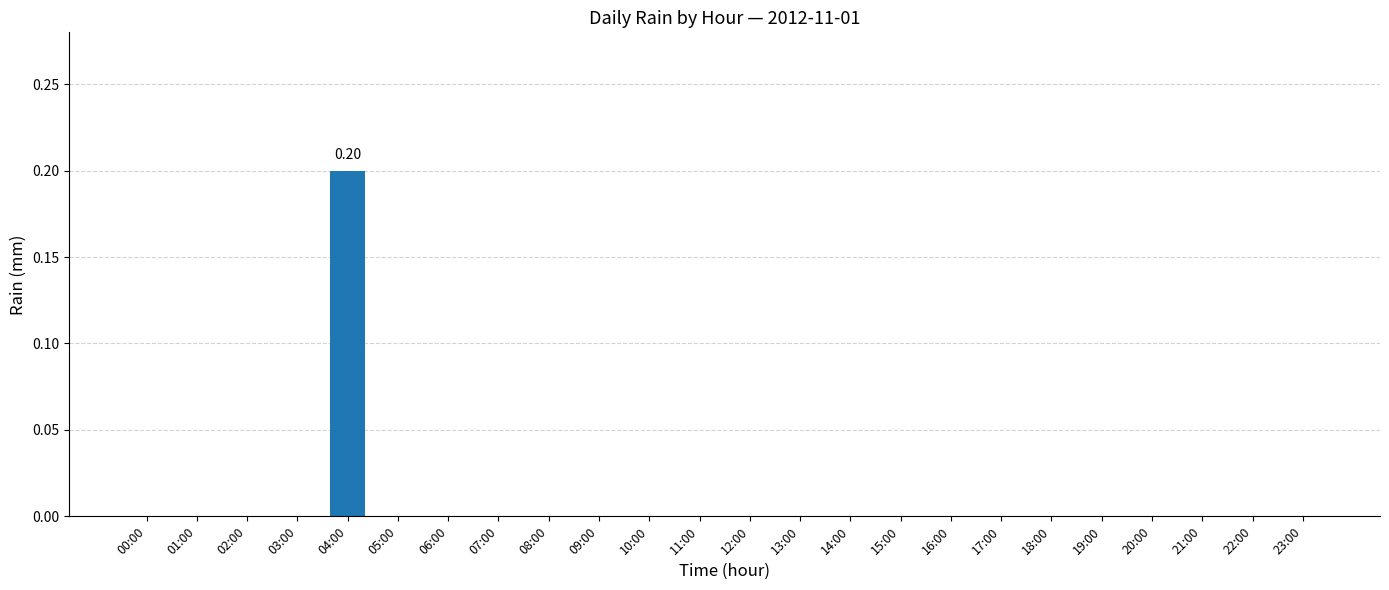

Rank the categories by value from highest to lowest.

04:00, 00:00, 01:00, 02:00, 03:00, 05:00, 06:00, 07:00, 08:00, 09:00, 10:00, 11:00, 12:00, 13:00, 14:00, 15:00, 16:00, 17:00, 18:00, 19:00, 20:00, 21:00, 22:00, 23:00